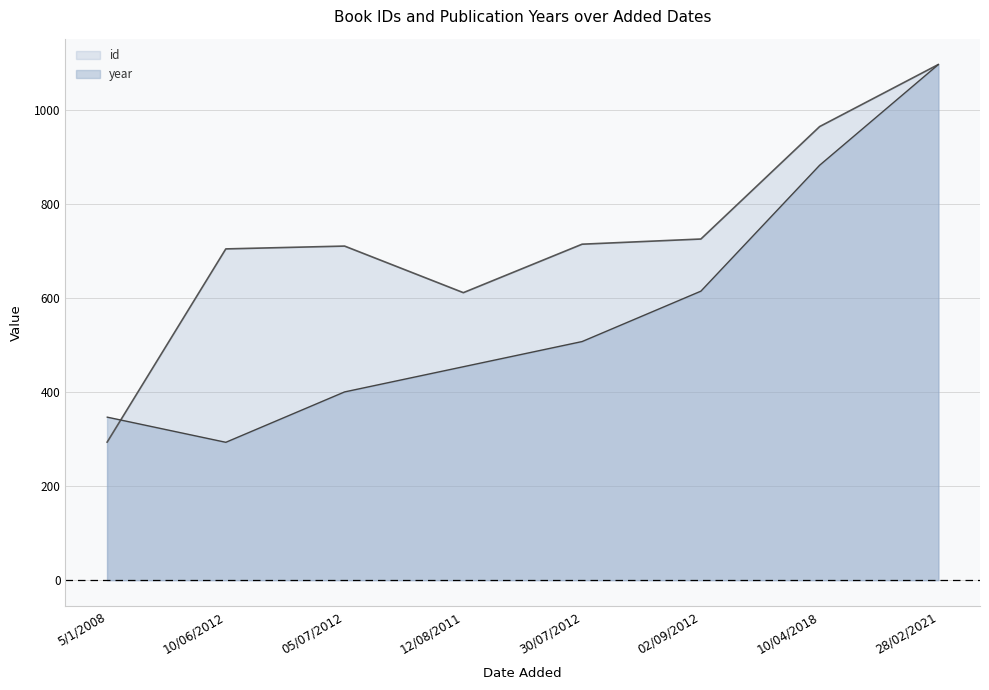

True or false: id has a value of 1599.4 at 28/02/2021.

False